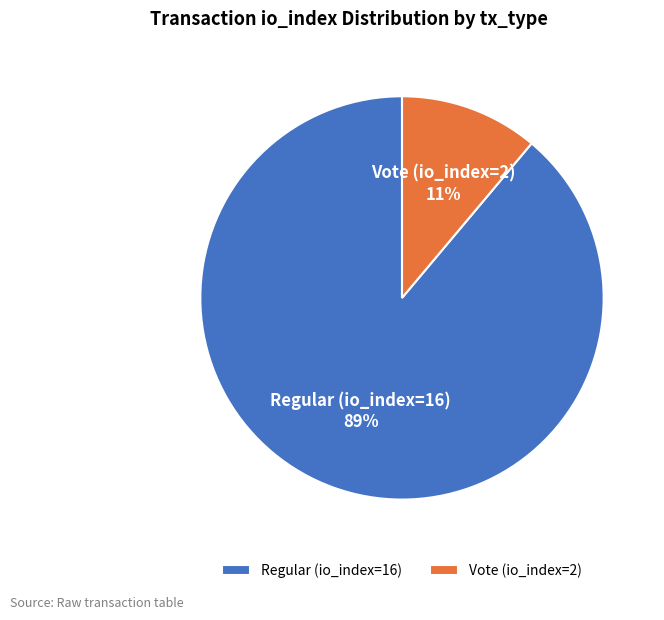

Which has a higher value, Regular (io_index=16) or Vote (io_index=2)?

Regular (io_index=16)